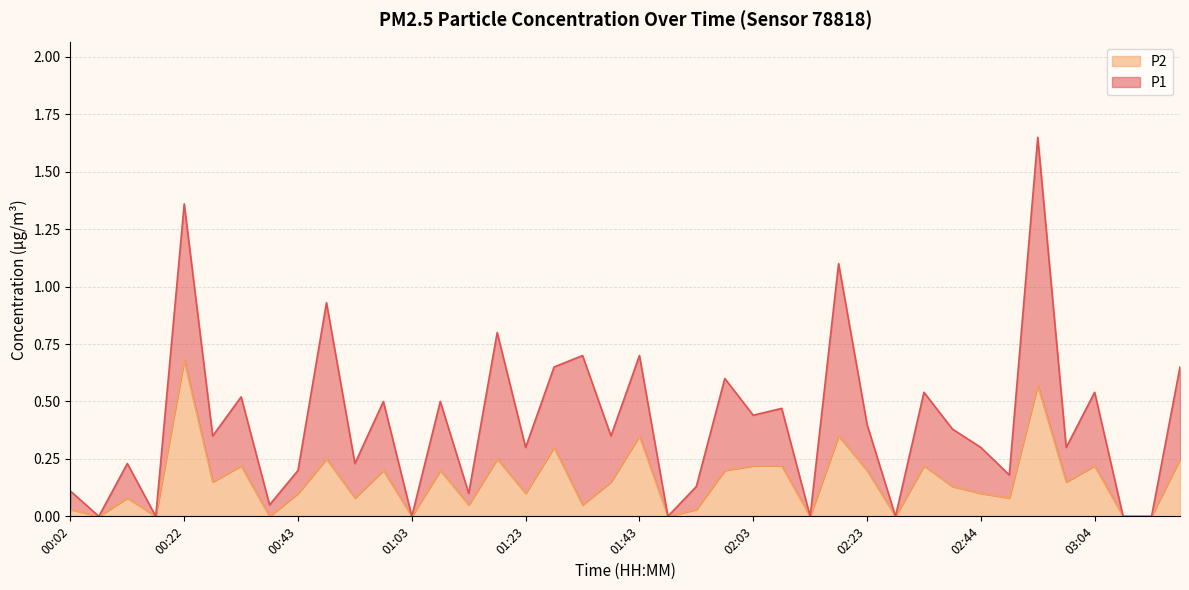

Does the chart display data point markers on the line(s)?

No